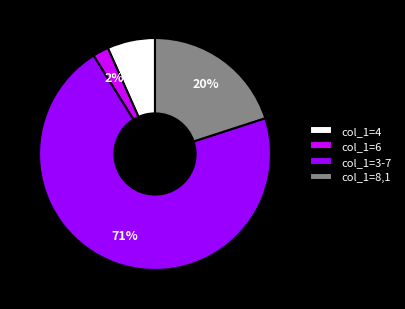

To the nearest percent, what is the average slice percentage?

25%